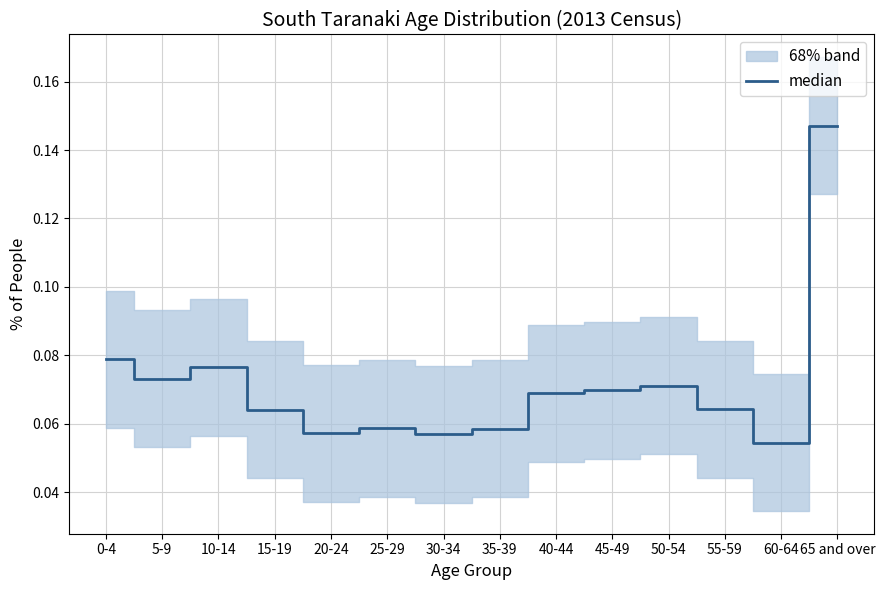

How many points are higher than both their immediate neighbors (excluding endpoints)?

3